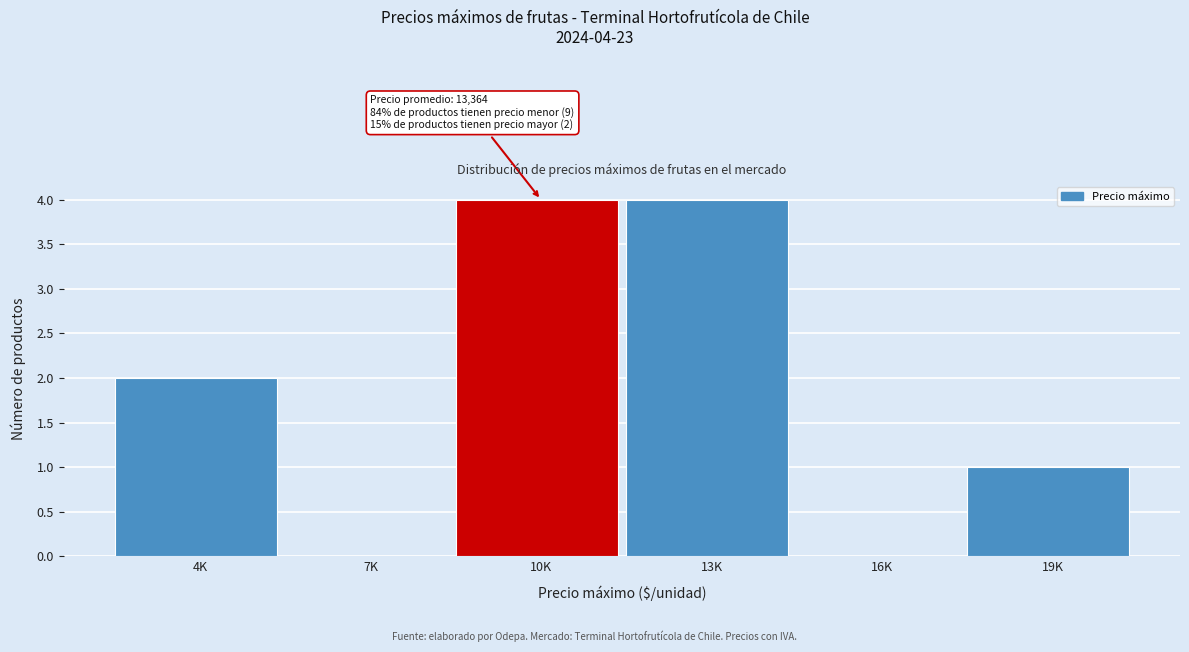

Reading left to right, list all the values displayed in this chart.

4K=2	7K=0	10K=4	13K=4	16K=0	19K=1